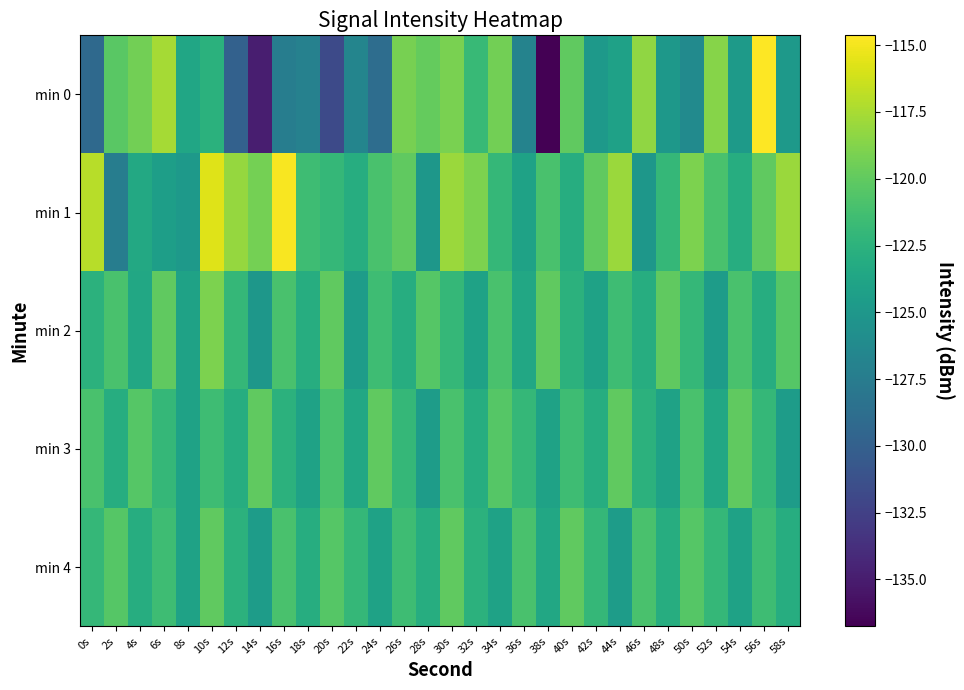

What is the minimum value shown in the chart?

-136.7